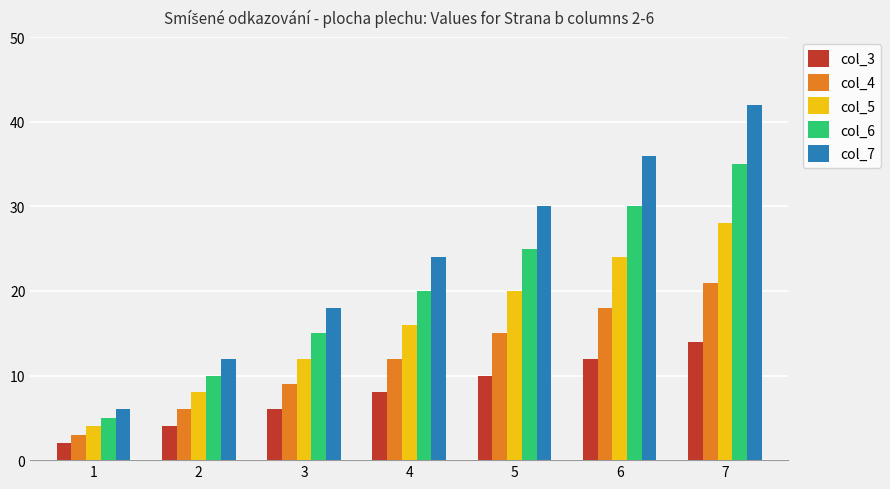

At which label is col_4 closest to 12?

4